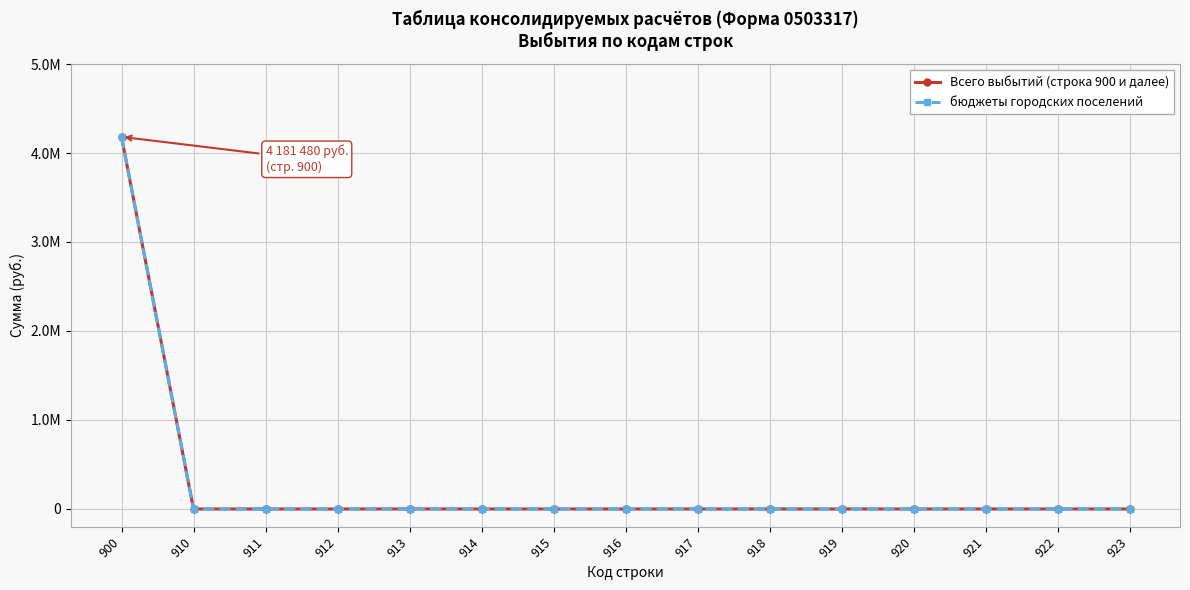

Reading left to right, list all the values displayed in this chart.

Всего выбытий (строка 900 и далее): 4181480	0	0	0	0	0	0	0	0	0	0	0	0	0	0
бюджеты городских поселений: 4181480	0	0	0	0	0	0	0	0	0	0	0	0	0	0